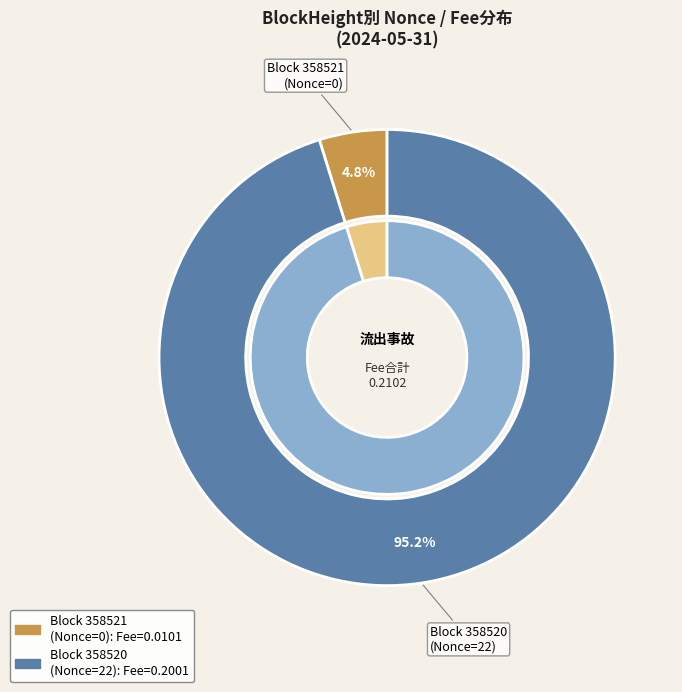

Rank the categories by value from highest to lowest.

BlockHeight 358520, BlockHeight 358521